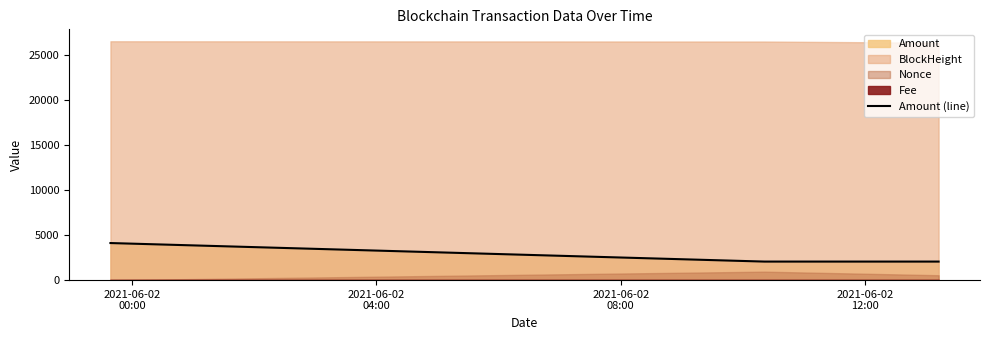

Rank the categories by value from highest to lowest.

2021-06-02
00:00, 2021-06-02
04:00, 2021-06-02
08:00